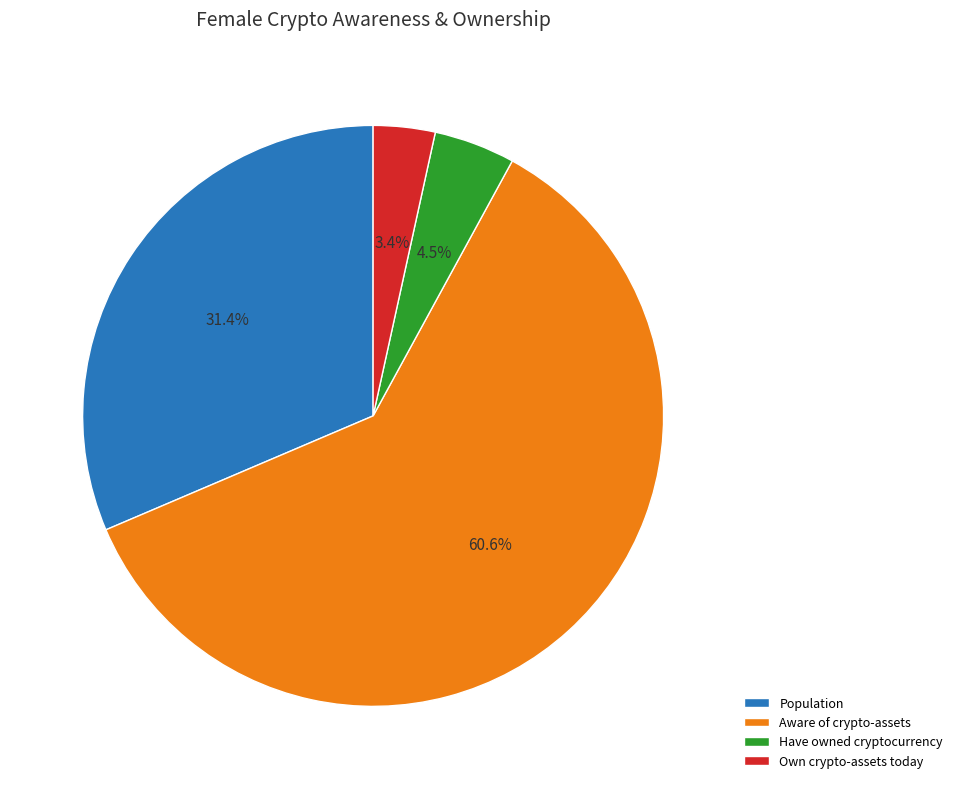

What is the majority slice?

Aware of crypto-assets